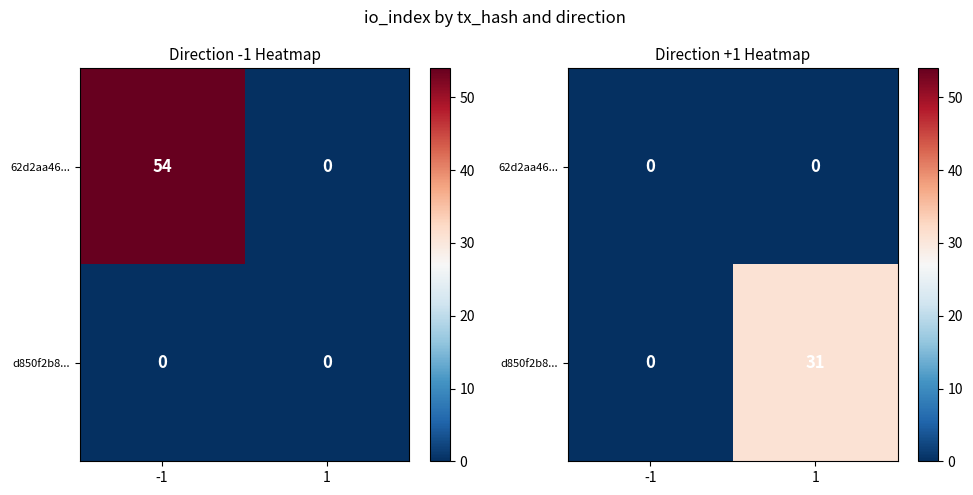

What is the difference between the d850f2b8... values at -1 and 1?

31